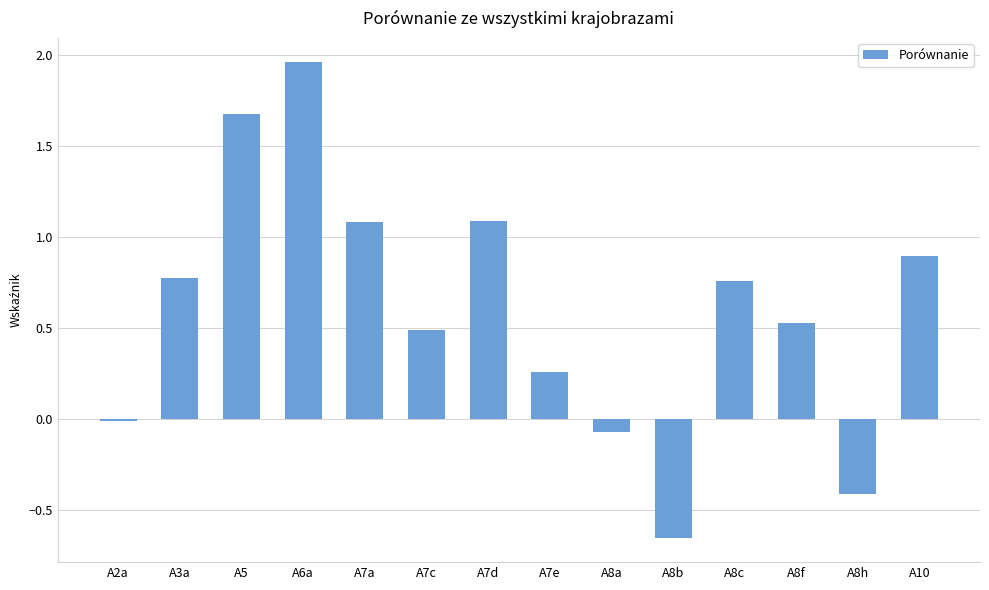

What is the change in value from A7a to A8f?

-0.6